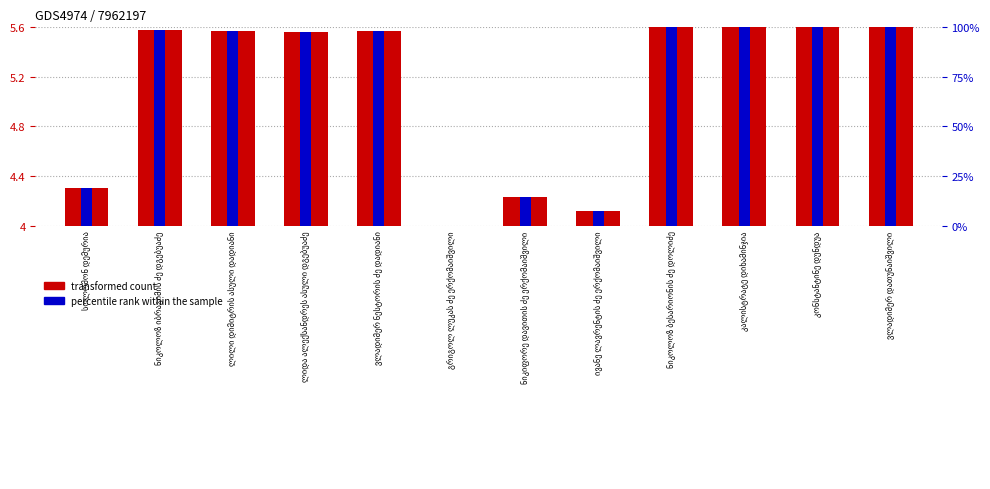

Where does the data first go above 1?

ნიკოლოზ იბრაგიმის ძე დგებუაძე